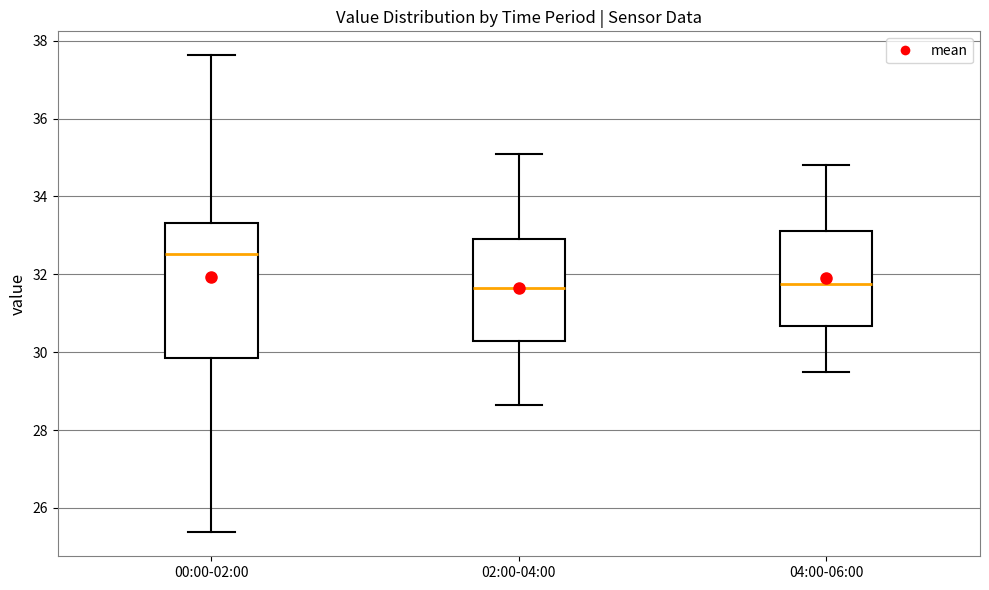

Which box has the highest median line?

00:00-02:00